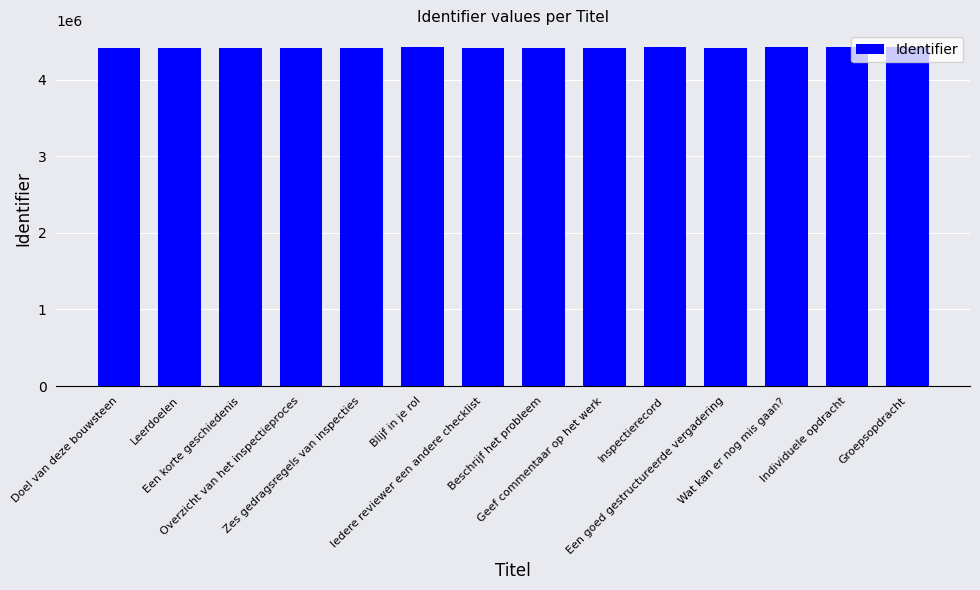

What is the value of the 13th bar from the left?

4420946